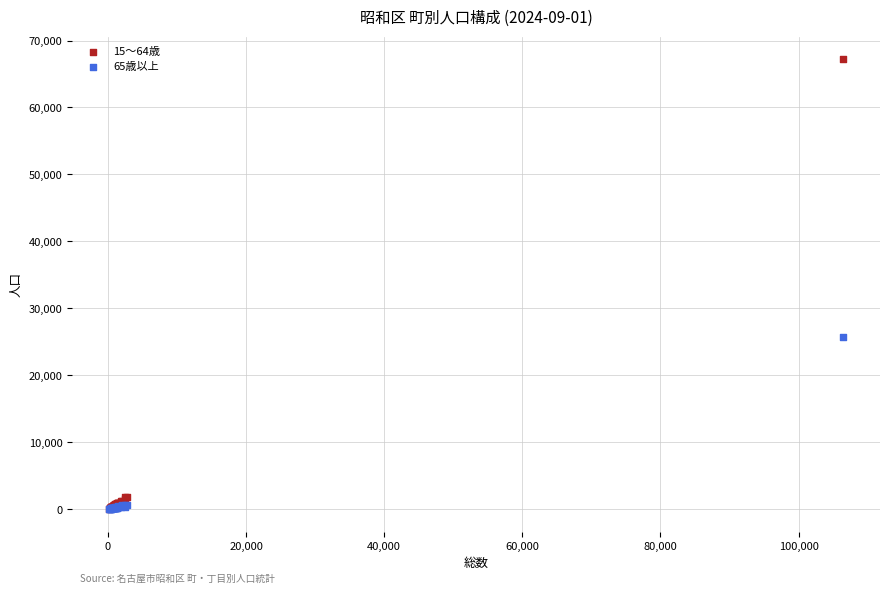

Across all series, what Y value is closest to 33634?

25771